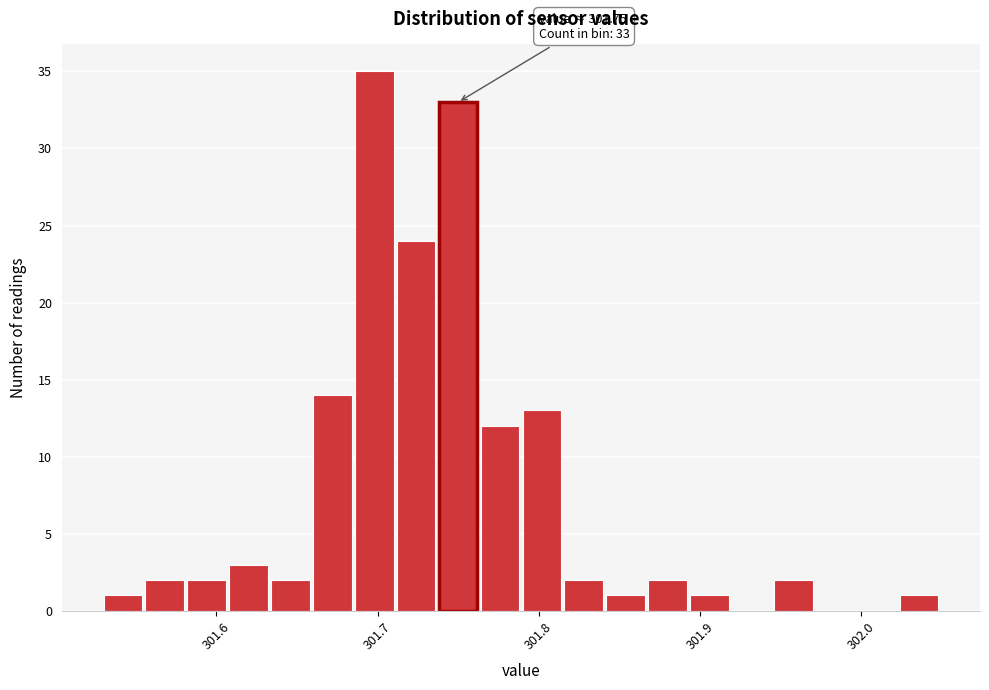

Read against the x-axis, roughly where is the centre of the tallest bar?

301.70